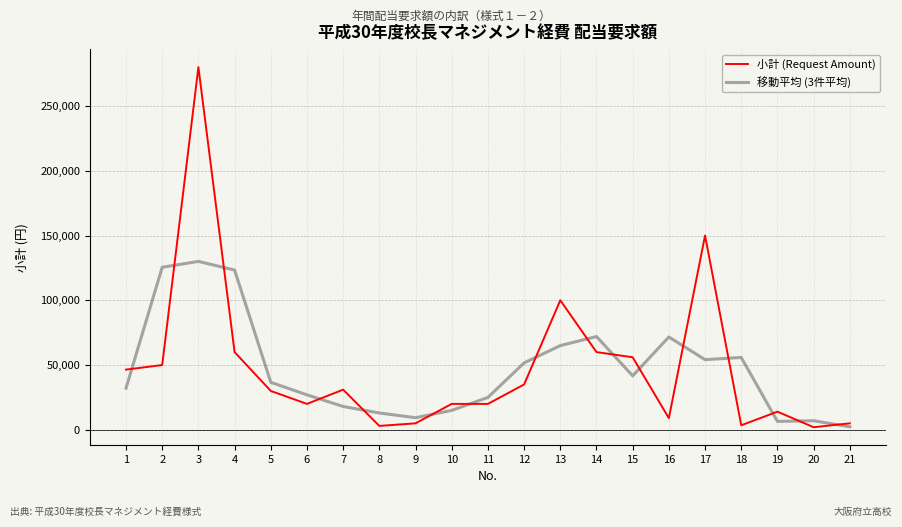

Is the value of 小計 (Request Amount) at 15 greater than the value of 移動平均 (3件平均) at 14?

No